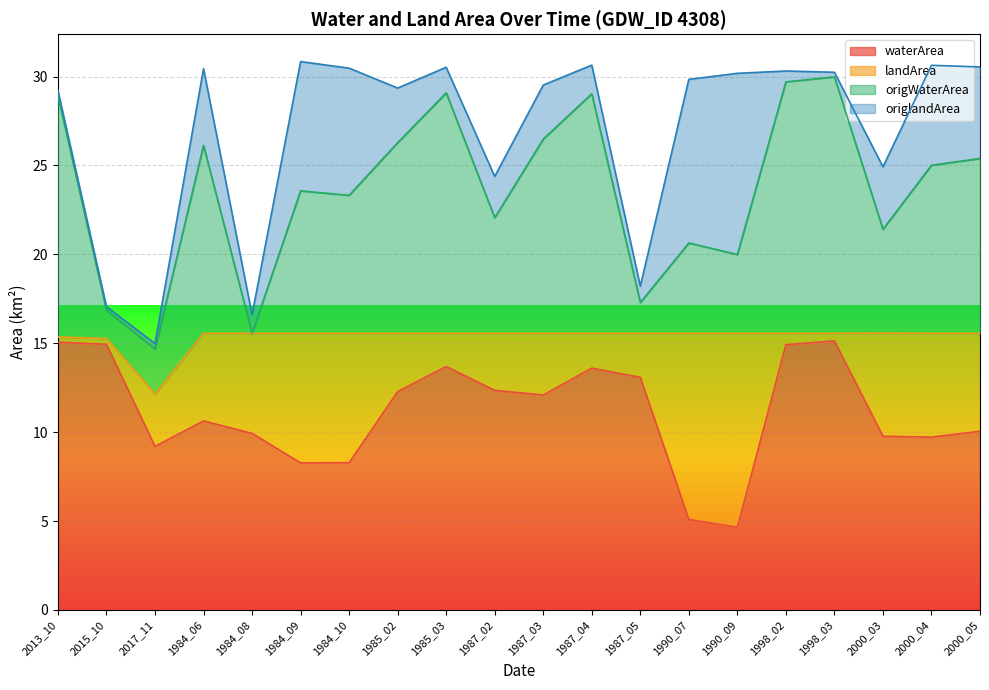

What is the label of the 2nd point from the right?

2000_04